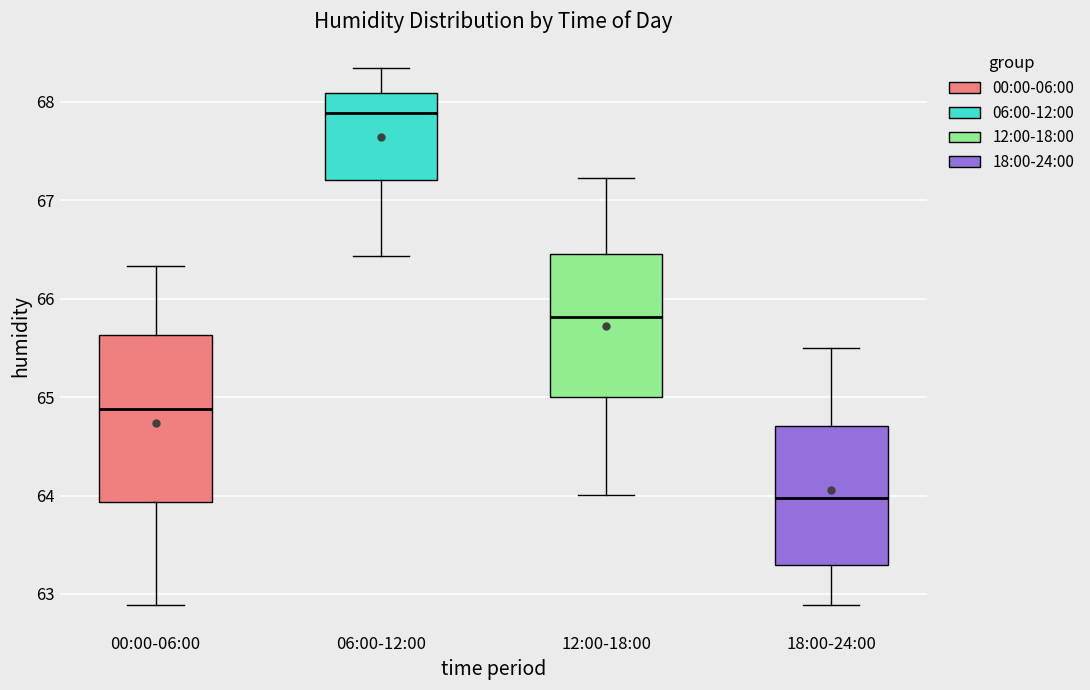

Which box's median line is the lowest?

18:00-24:00